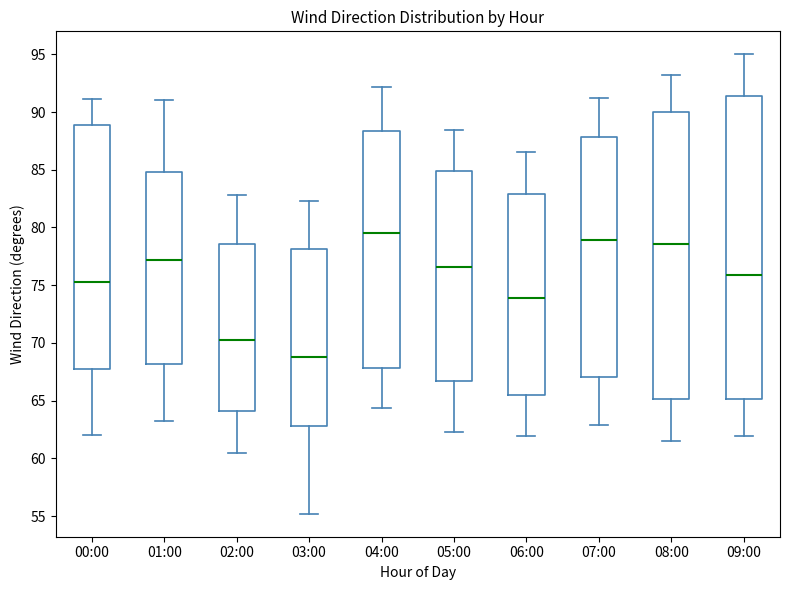

Where is the lower edge of the box for 03:00 on the y-axis? The values are not printed on the chart, so give them approximately, as read against the axis.

63.0